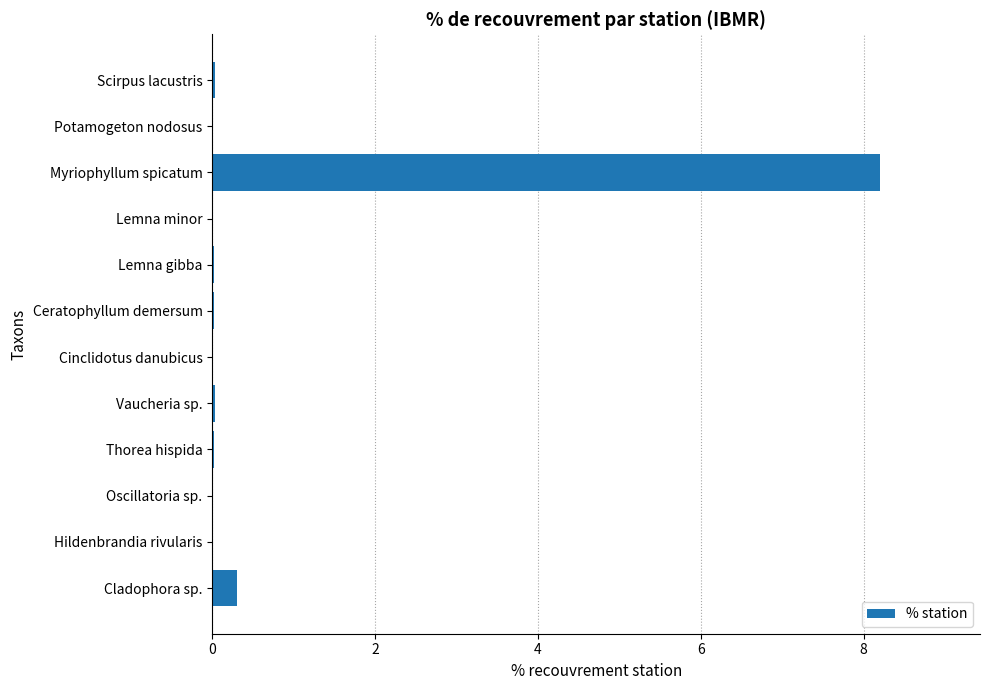

What is the sum of all values?

8.7